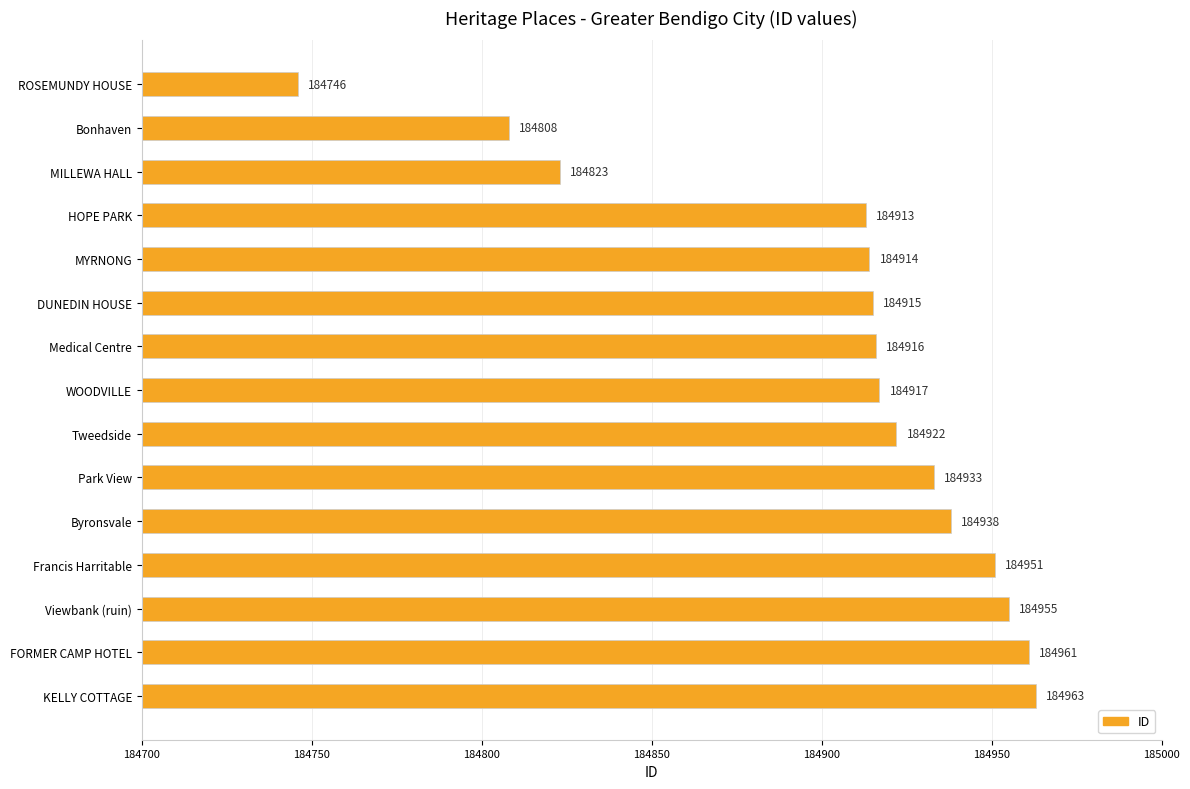

Reading top to bottom, extract all data points from this chart.

184746	184808	184823	184913	184914	184915	184916	184917	184922	184933	184938	184951	184955	184961	184963